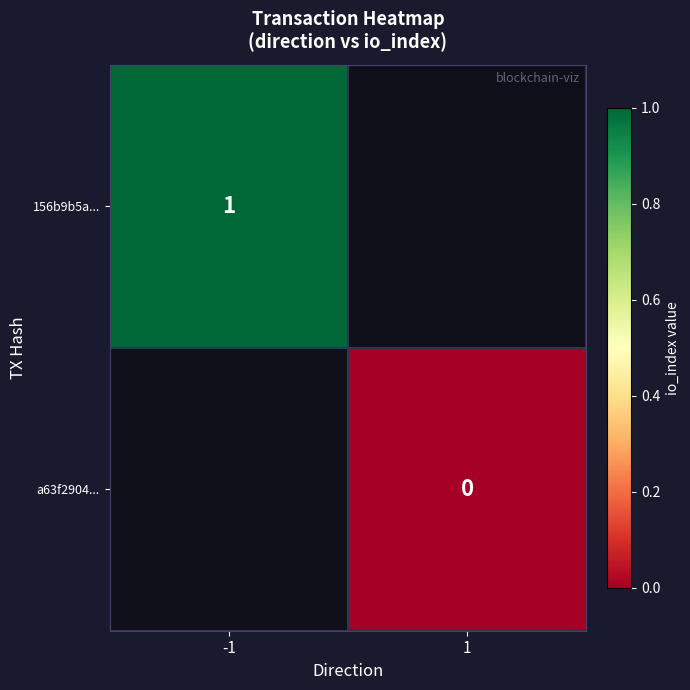

At how many categories does at least one series exceed 0?

1